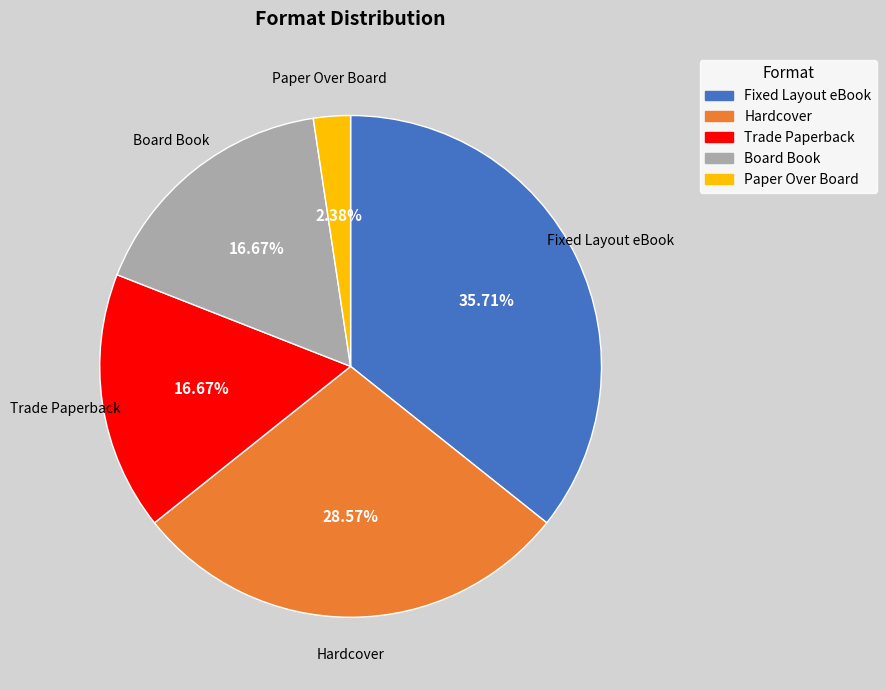

Does any single category account for the majority?

No